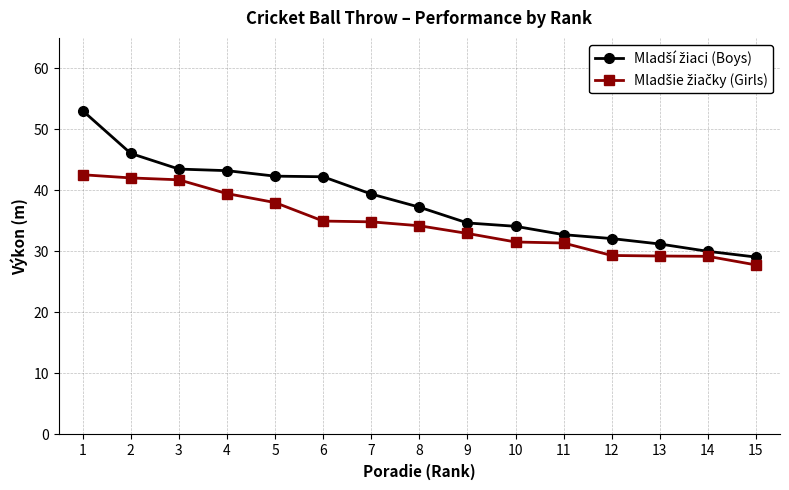

What is the minimum value shown in the chart?

27.8